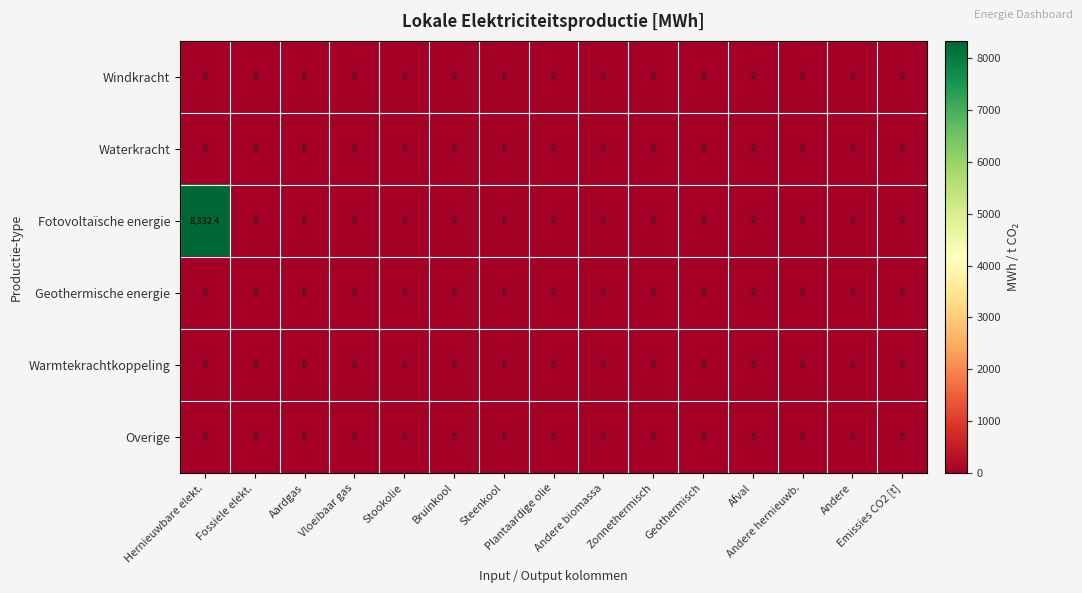

Which series has the widest spread of values?

Fotovoltaïsche energie